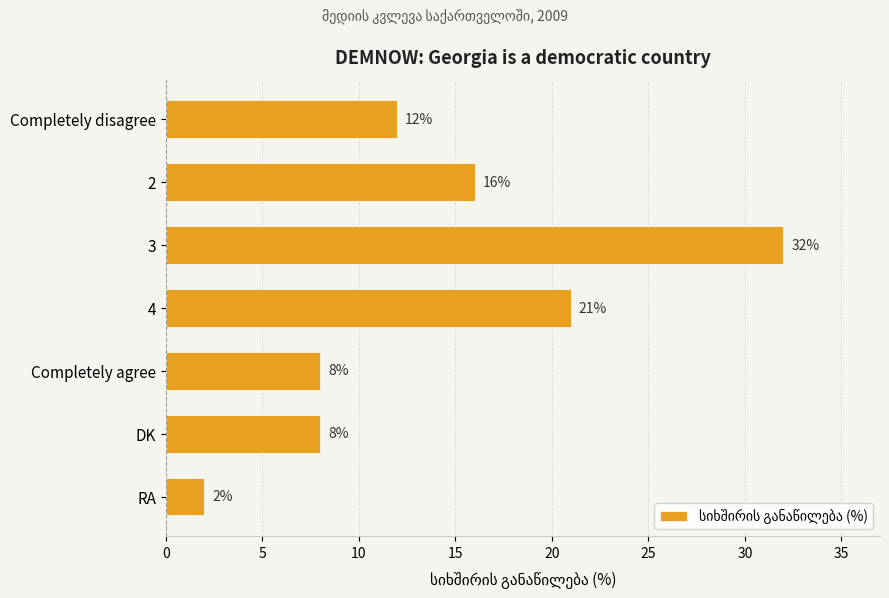

What is the average value?

14